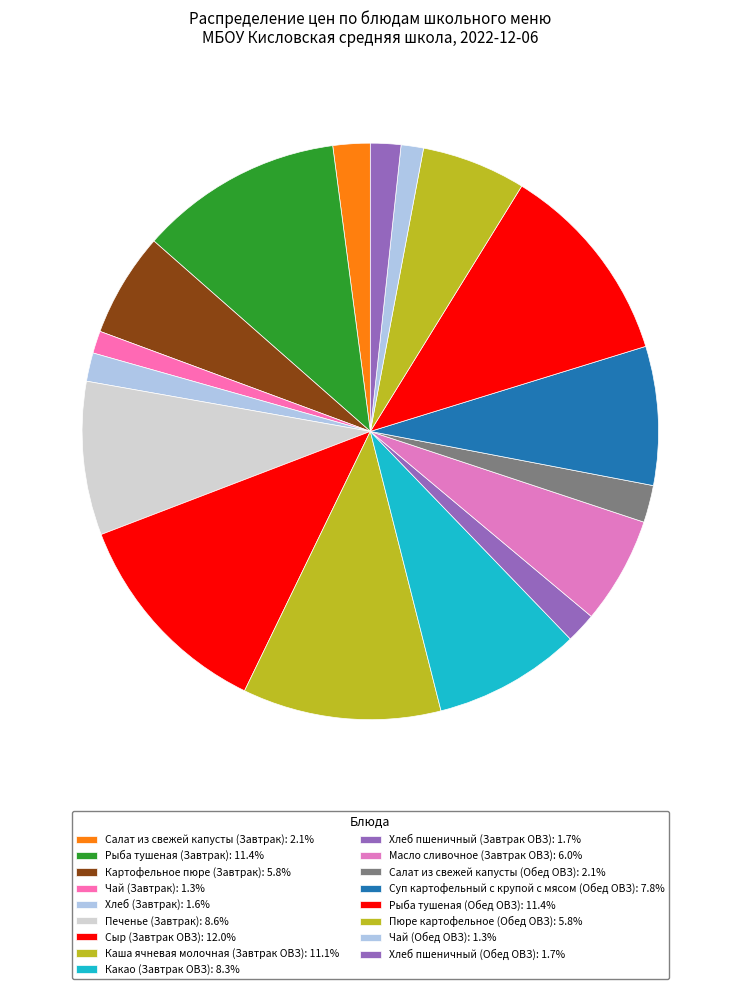

Is it true that Хлеб пшеничный (Завтрак ОВЗ) is 2% of the pie?

True